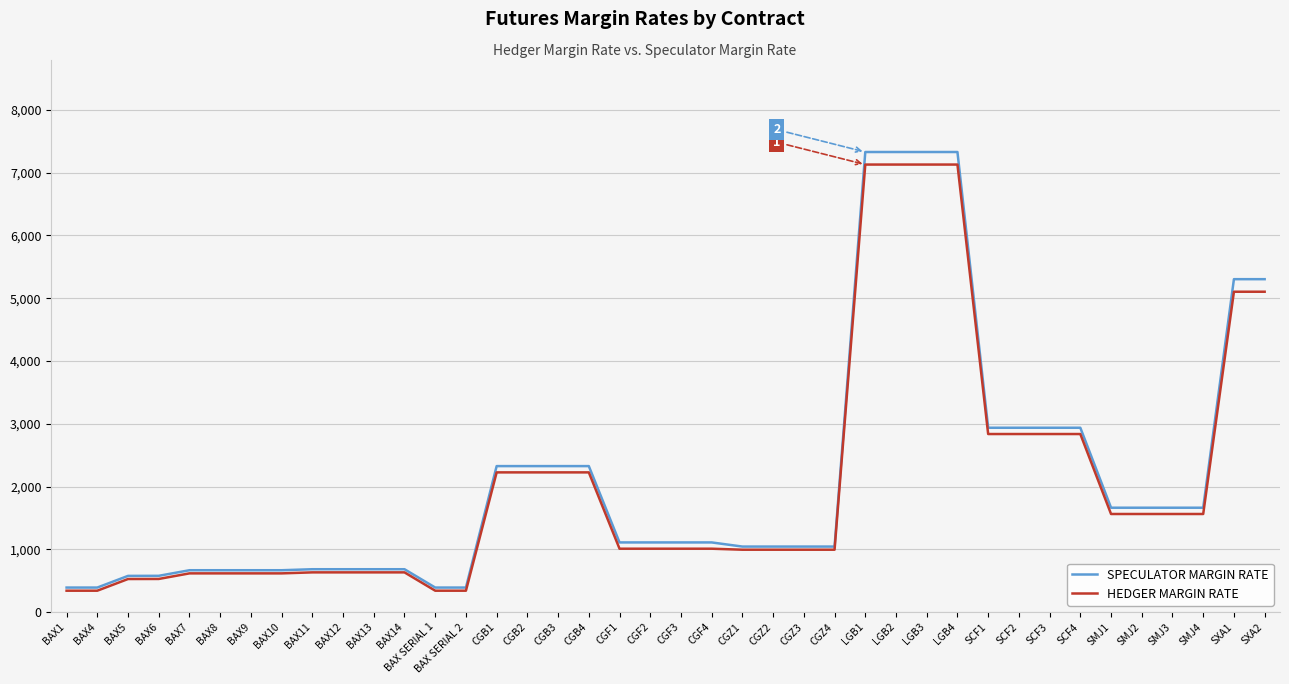

What is the total value across all series at LGB4?

14458